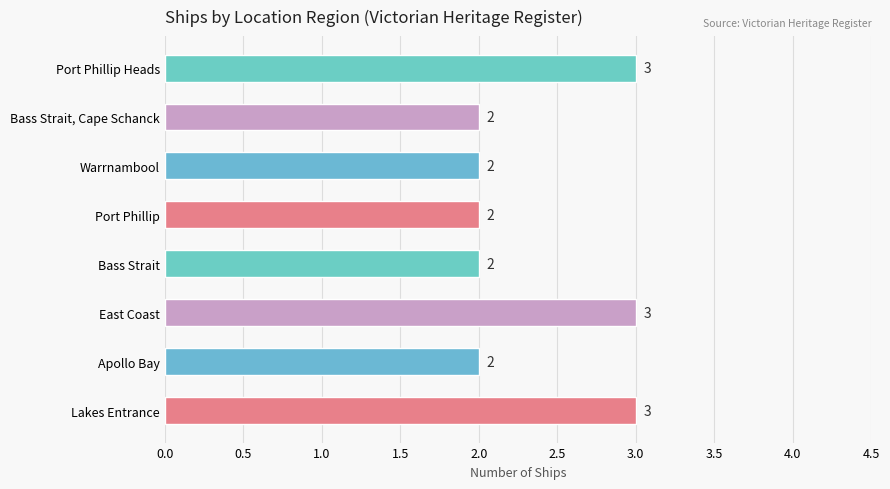

What is the approximate value at East Coast?

3